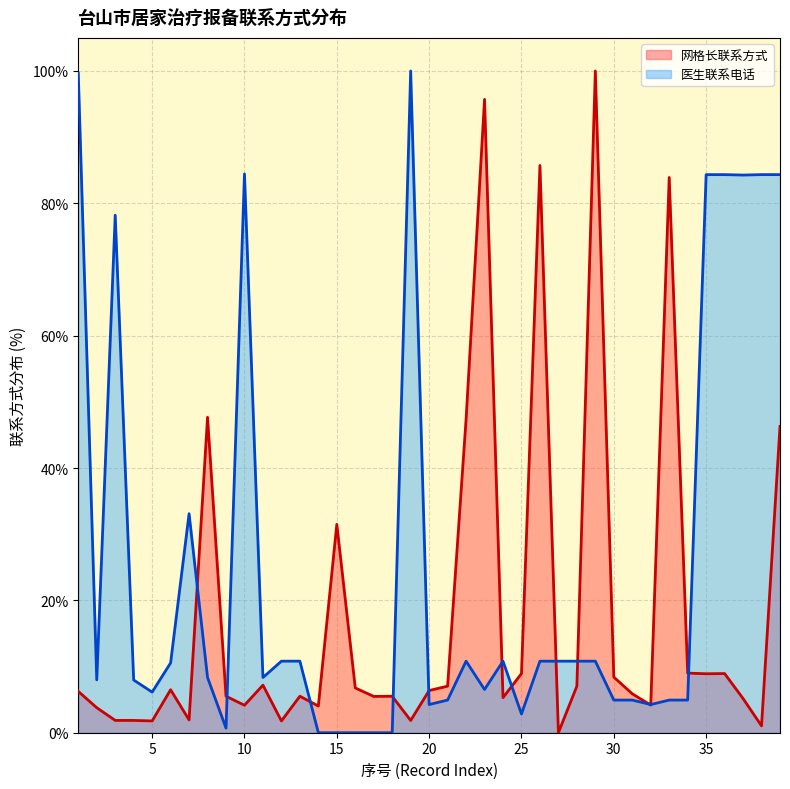

True or false: 网格长联系方式 and 医生联系电话 cross at least once.

True